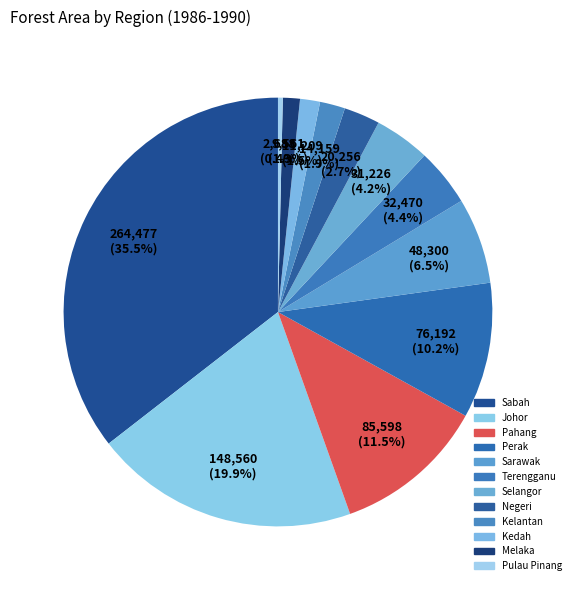

To the nearest percent, what is the difference between the largest and smallest slice percentages?

35%